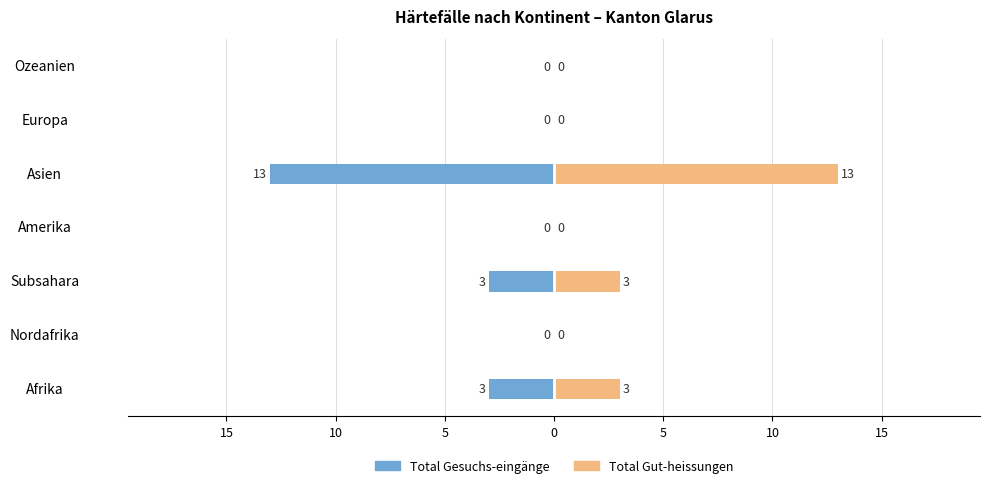

The Total Gesuchs-eingänge series shows -9 at 5. True or false?

False